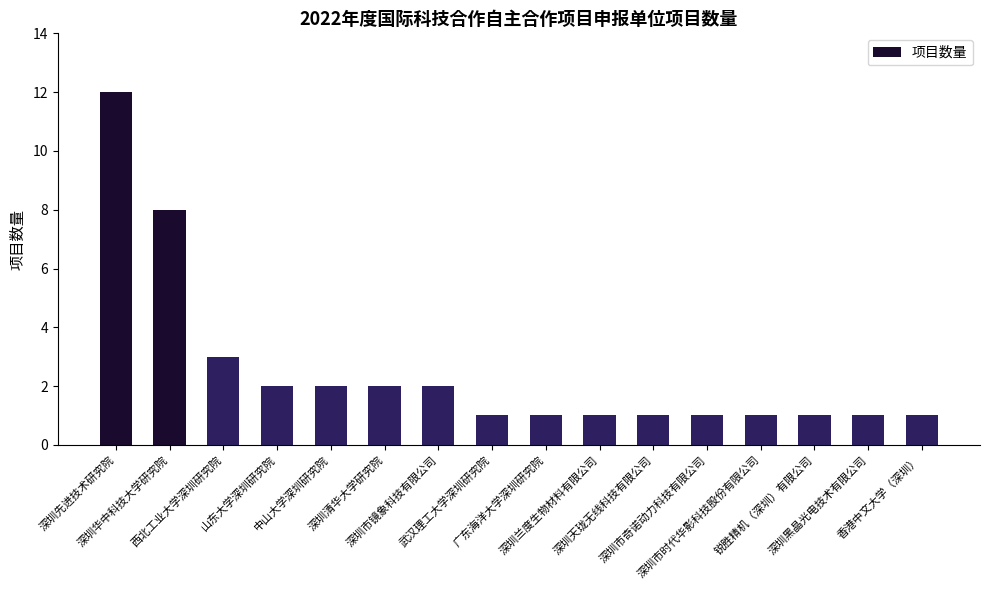

What is the difference between the maximum and second lowest values?

11